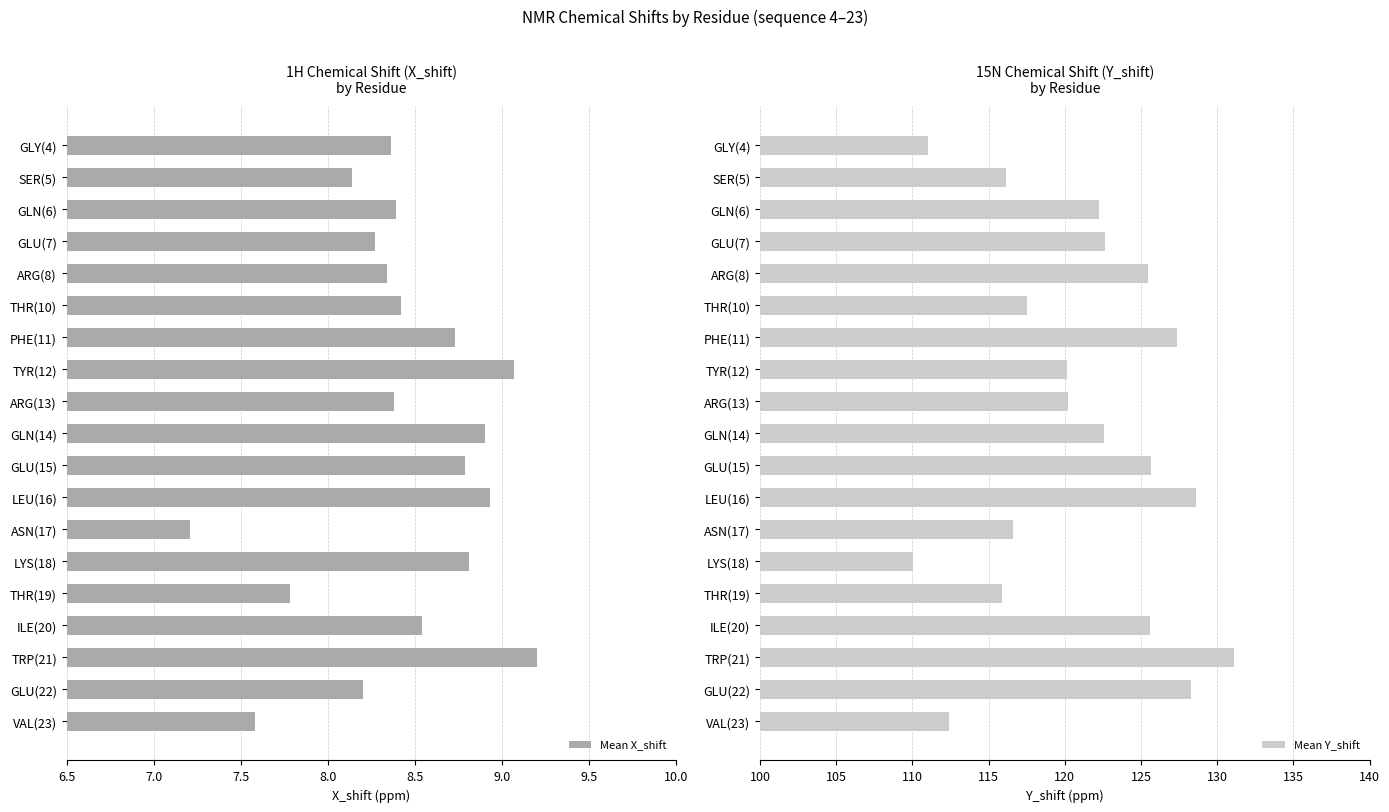

What is the sum of the Mean X_shift values at ILE(20) and SER(5)?

16.7